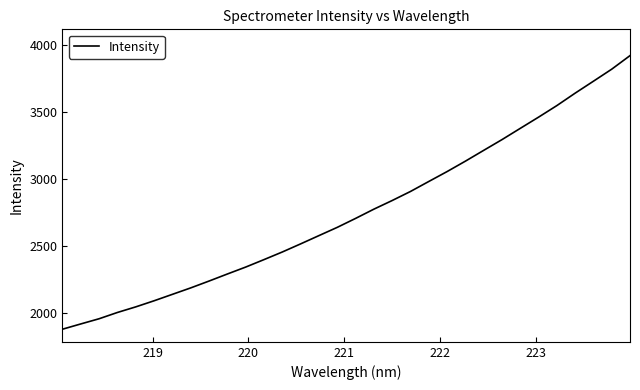

What is the greatest value displayed?

3920.9